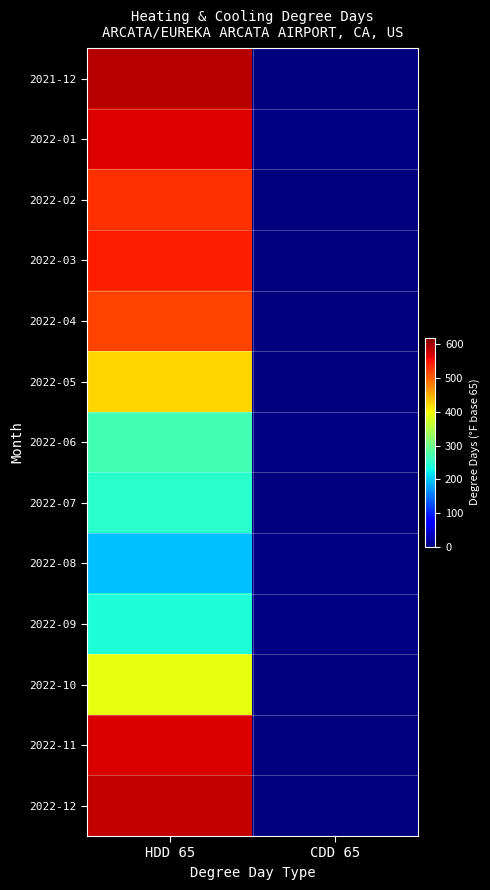

What is the greatest value displayed?

588.7